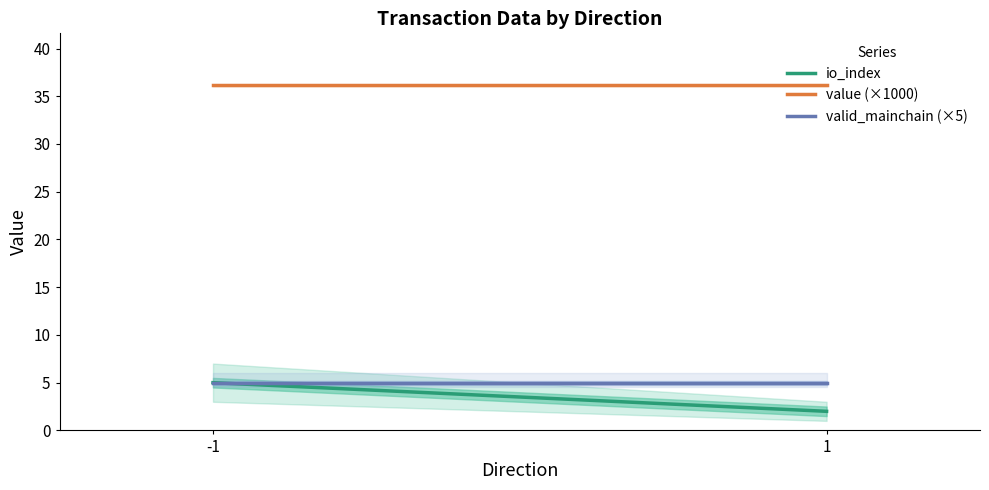

At how many categories does at least one series exceed 28?

2